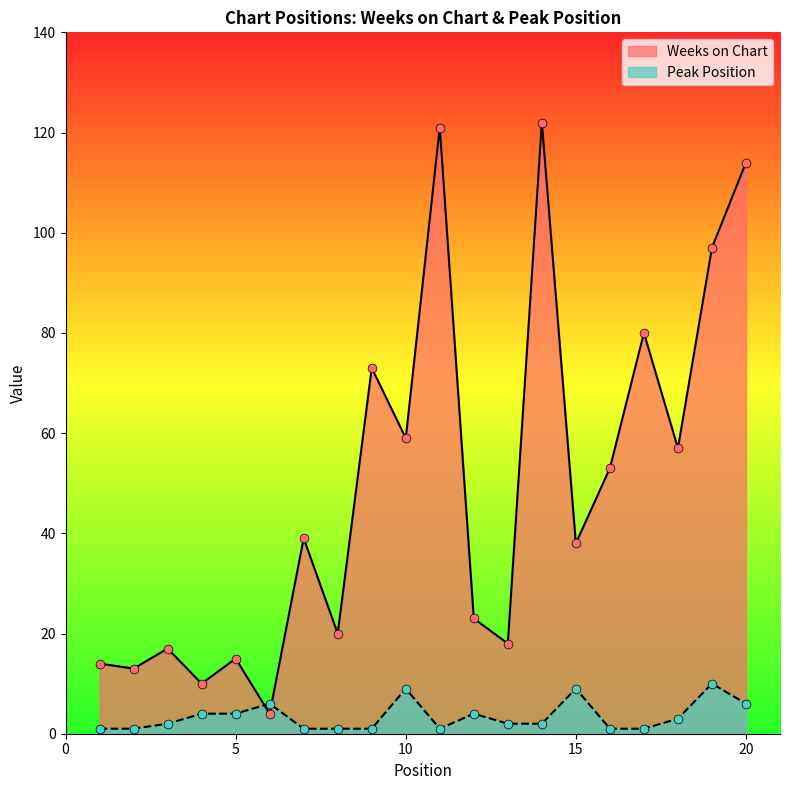

Is the value of Weeks on Chart at 7 greater than the value of Peak Position at 1?

Yes